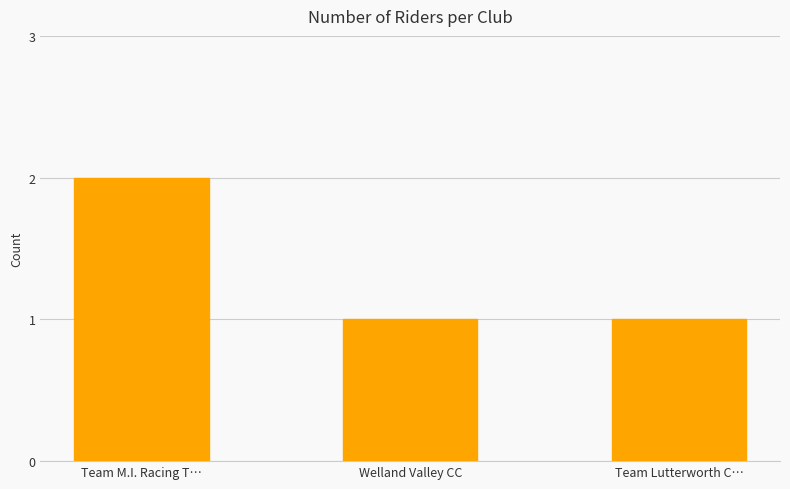

The chart shows a value of 0 at Welland Valley CC. True or false?

False